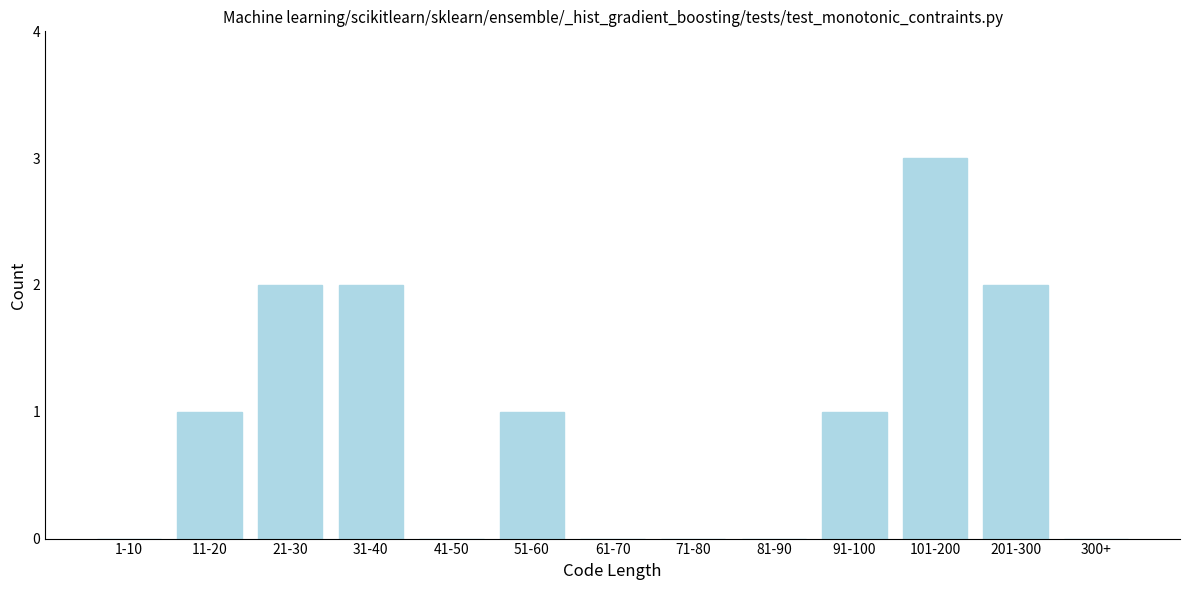

Reading right to left, what are all the values shown in this chart?

300+=0	201-300=2	101-200=3	91-100=1	81-90=0	71-80=0	61-70=0	51-60=1	41-50=0	31-40=2	21-30=2	11-20=1	1-10=0